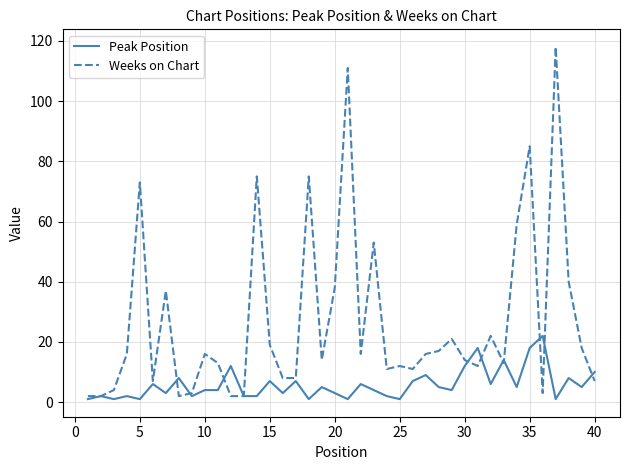

What is the difference between the maximum and minimum values in the Peak Position series?

21